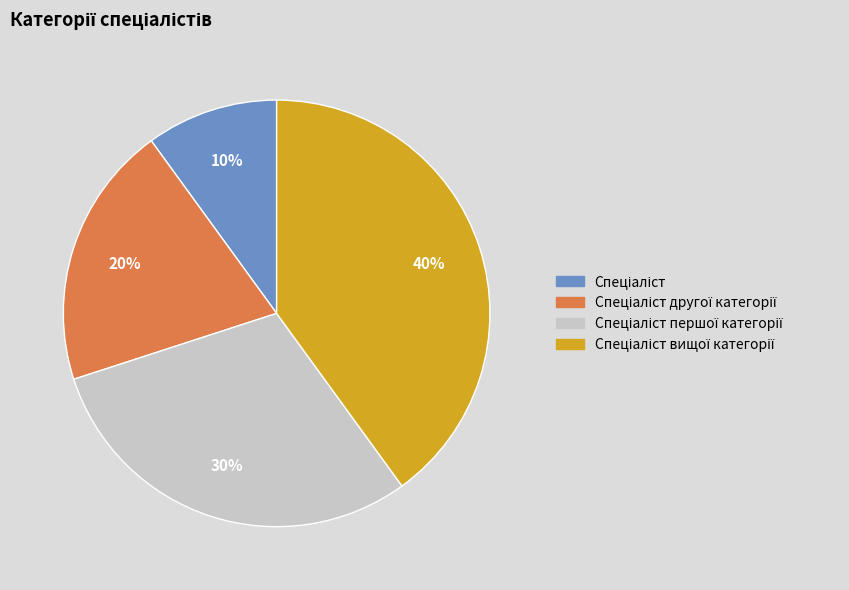

To the nearest percent, what is the average slice percentage?

25%